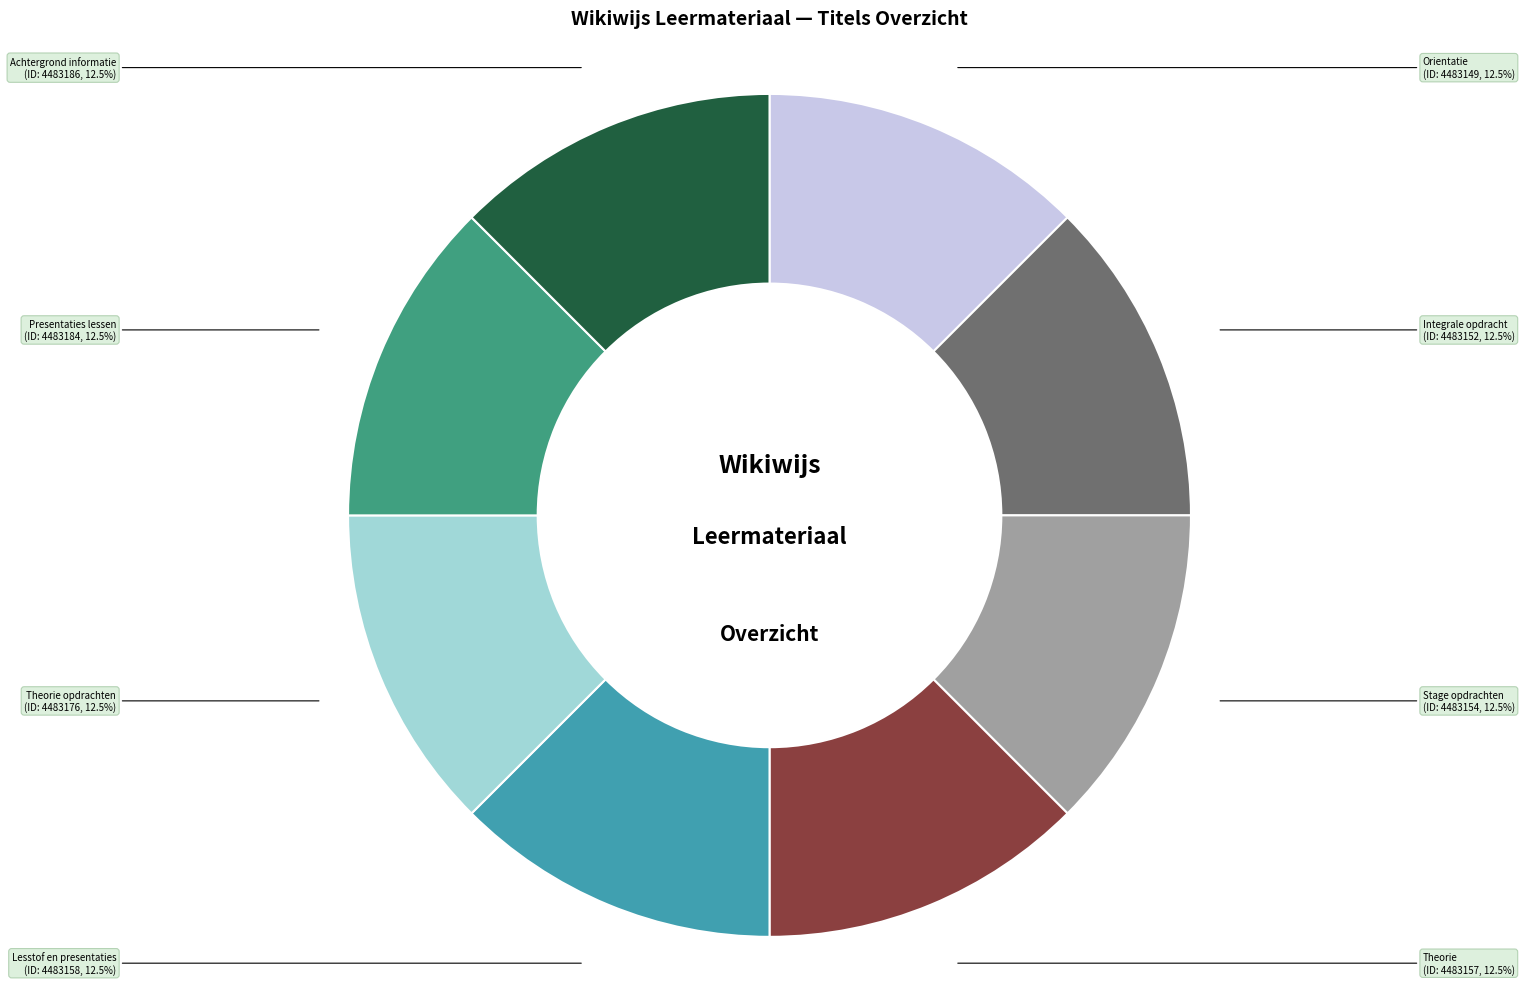

True or false: Integrale opdracht accounts for 12% of the total.

True